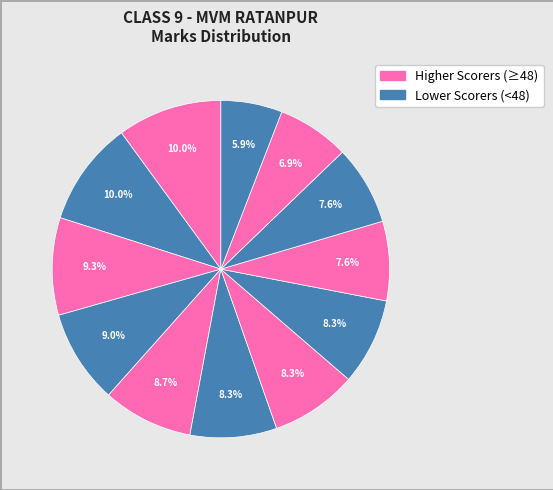

Count the number of slices in the pie.

12